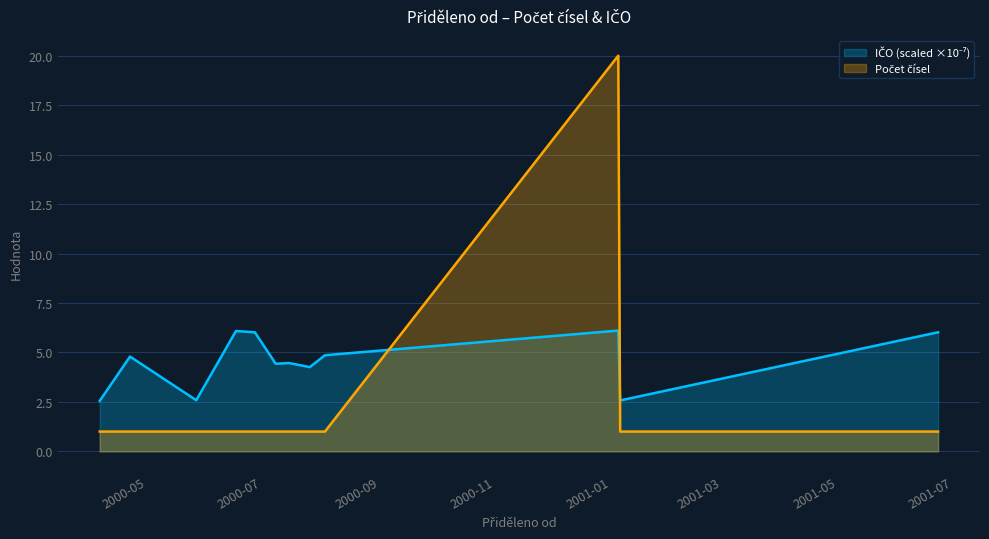

Which has a higher value, 2000-06-27 or 2000-04-22?

2000-06-27